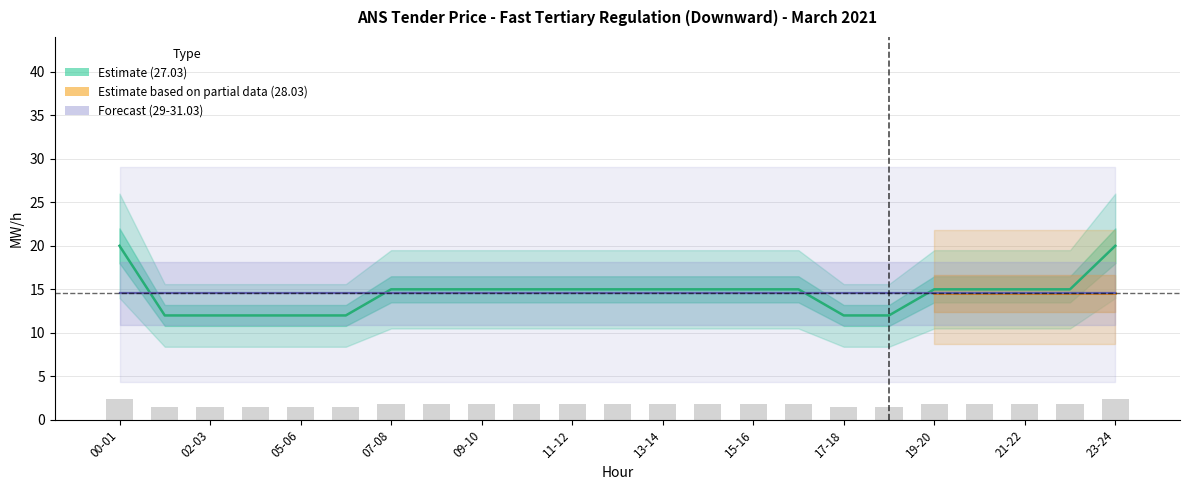

What is the label of the 2nd bar from the left?

01-02